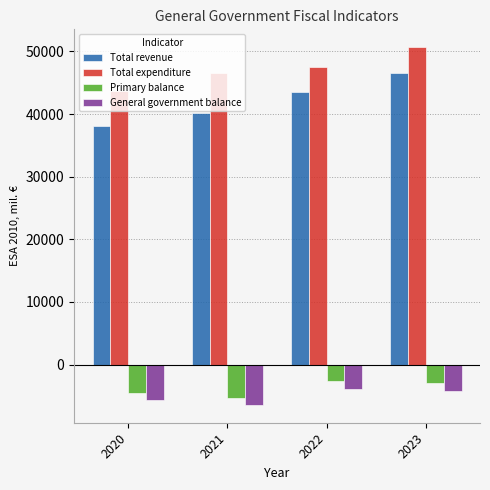

What is the difference between the second highest and minimum values in the Total revenue series?

5469.6